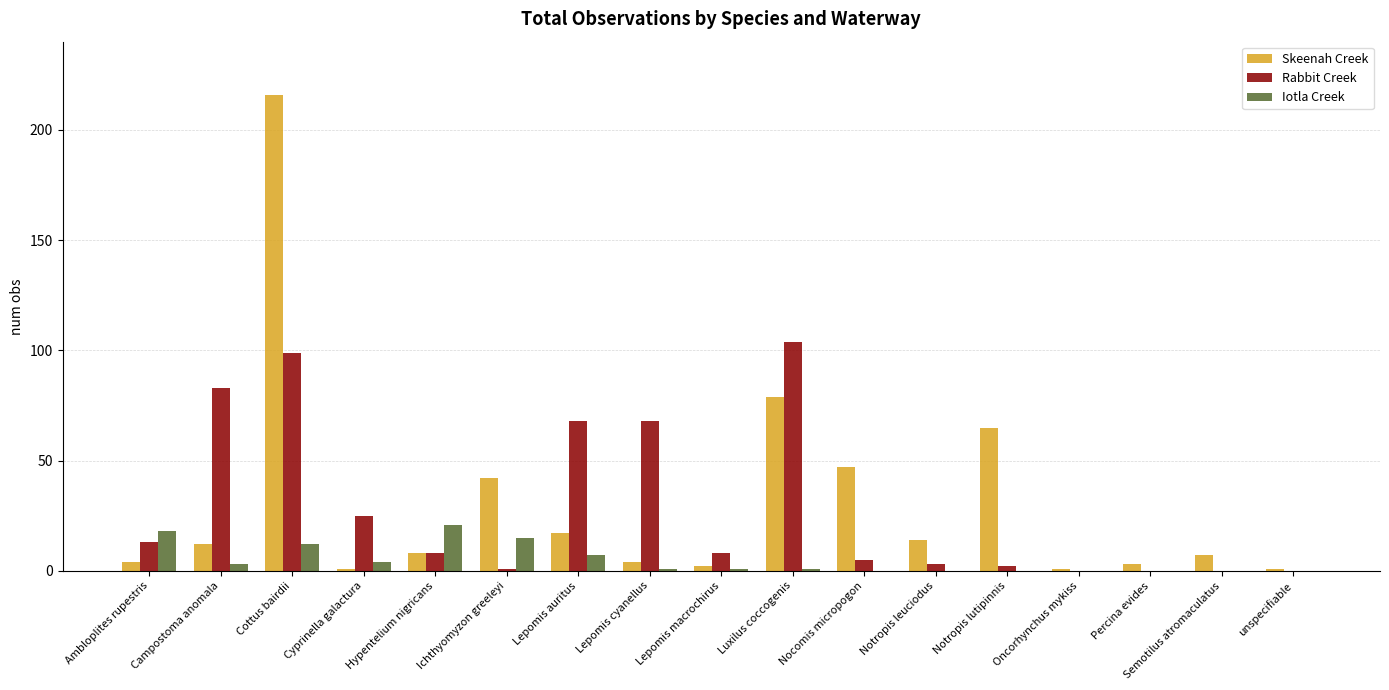

Where is Skeenah Creek nearest to the value 108?

Luxilus coccogenis